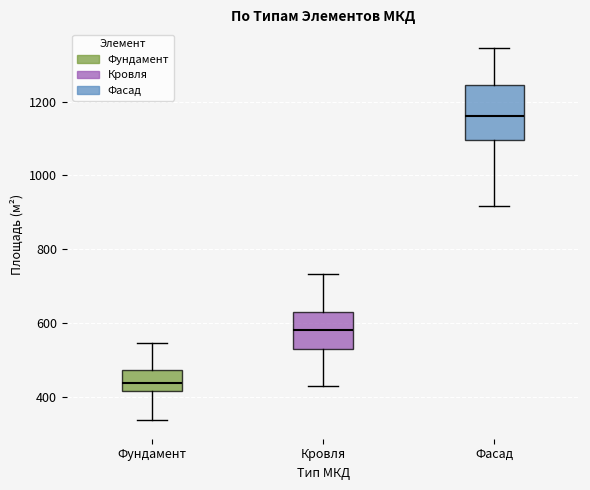

Reading left to right, transcribe this box plot: for each box, give where its median line is, the range the box spans, and where its two whiskers end, as read against the y-axis. The values are not printed on the chart, so give them approximately, as read against the axis.

Фундамент: median 440, box 420 to 480, whiskers 340 to 540
Кровля: median 580, box 520 to 620, whiskers 420 to 740
Фасад: median 1160, box 1100 to 1240, whiskers 920 to 1340